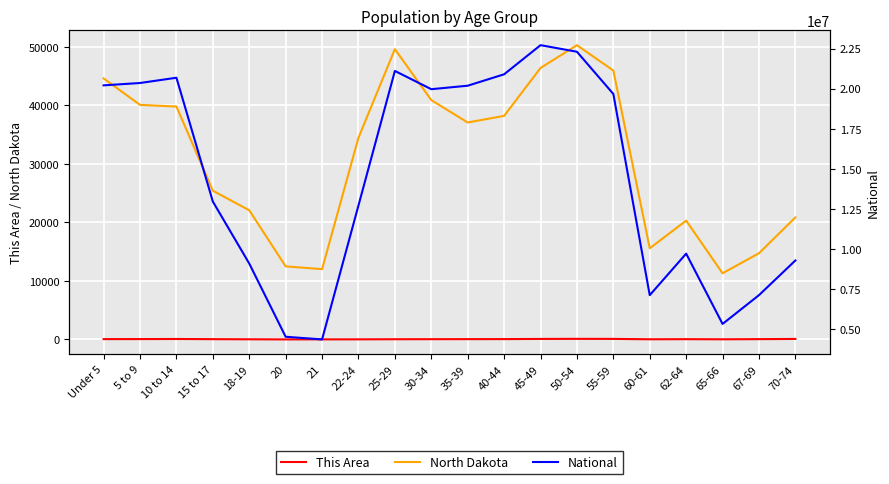

Does the chart display data point markers on the line(s)?

No